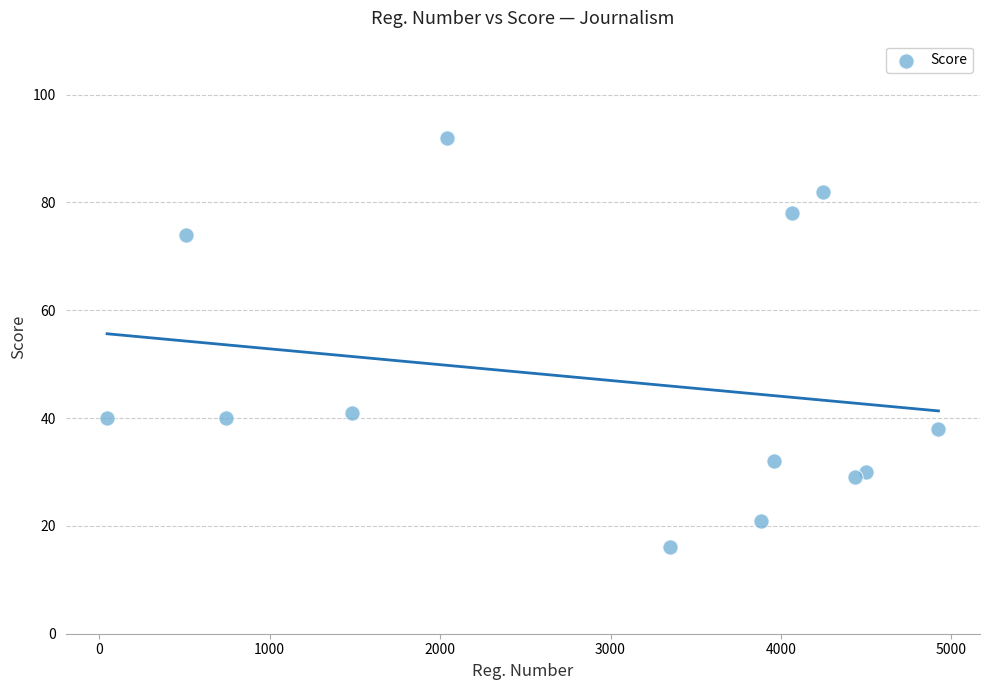

What is the range of X values (max minus min)?

4878